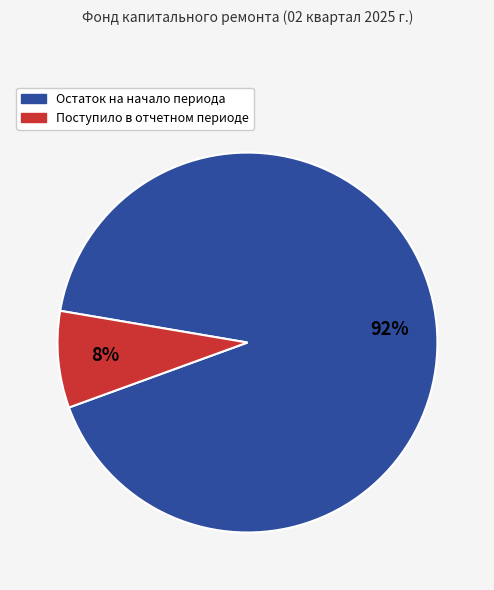

What is the smallest slice in the pie chart?

Поступило в отчетном периоде